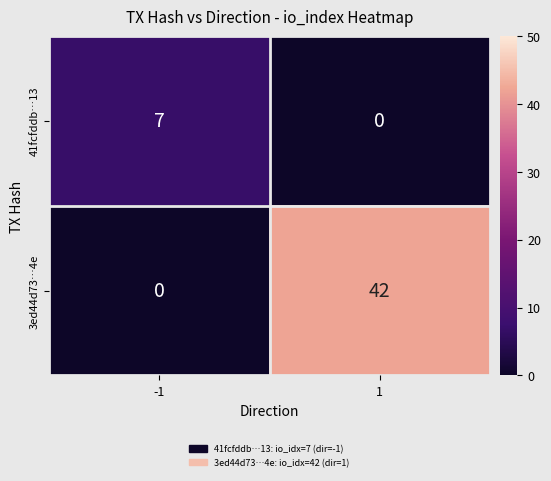

How many data points does each series have?

2